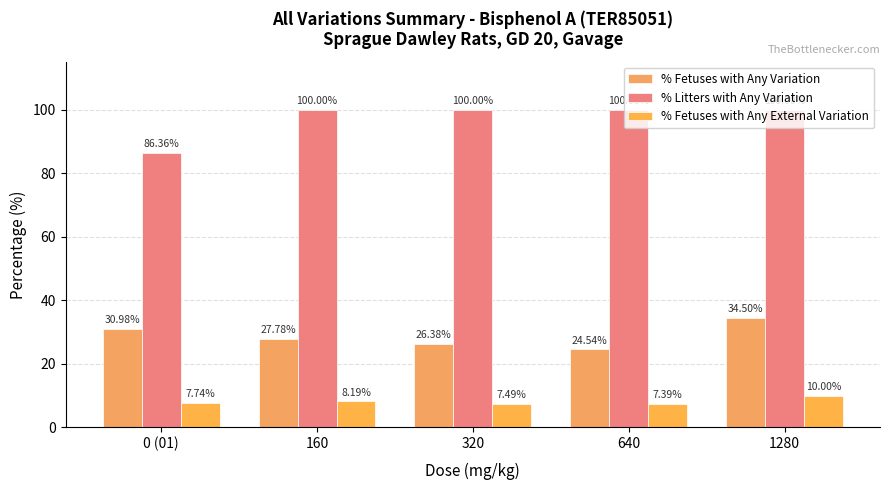

Is it true that % Litters with Any Variation equals 86.4 at 0 (01)?

True